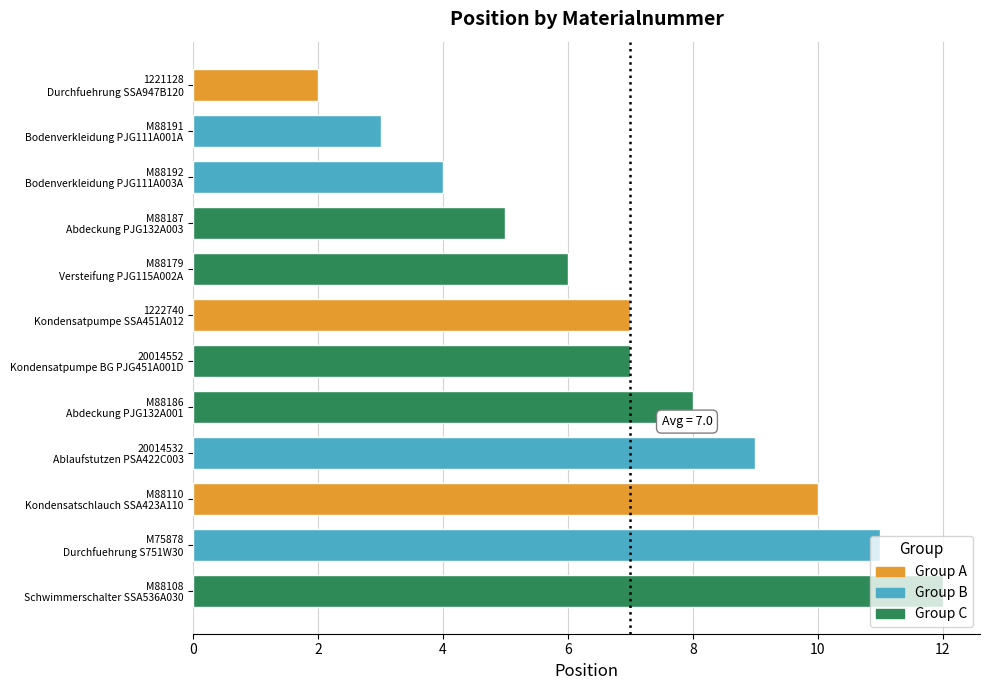

Does the chart contain any negative values?

No